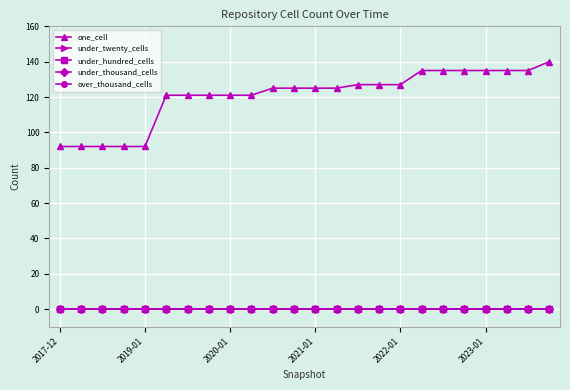

Which category has the lowest value in the under_twenty_cells series?

2017-12